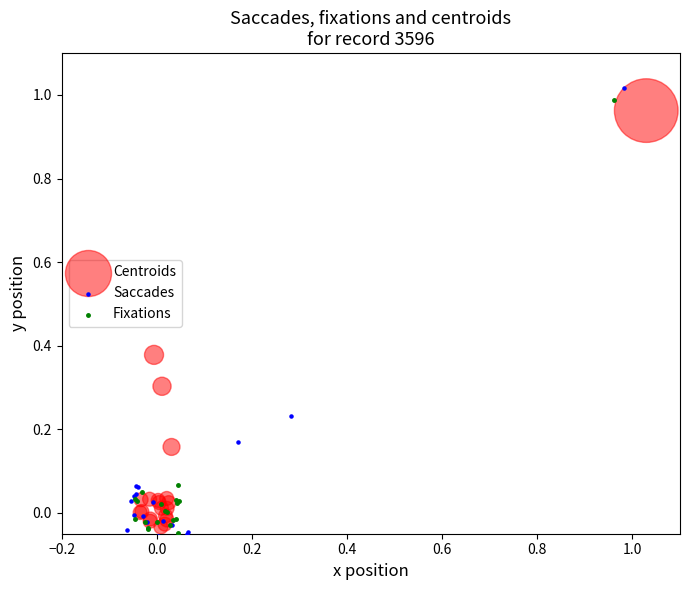

Which series contains the lowest Y value?

Saccades